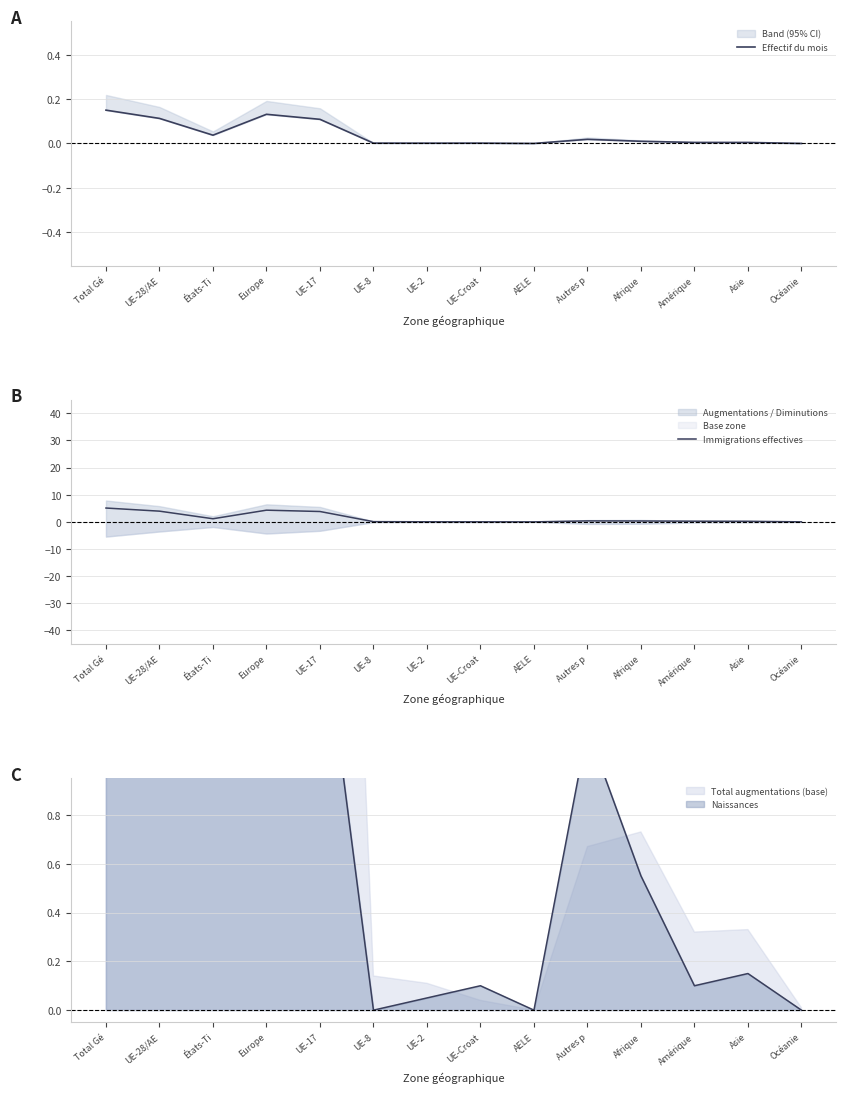

What is the average value of the Immigrations effectives series?

1.4